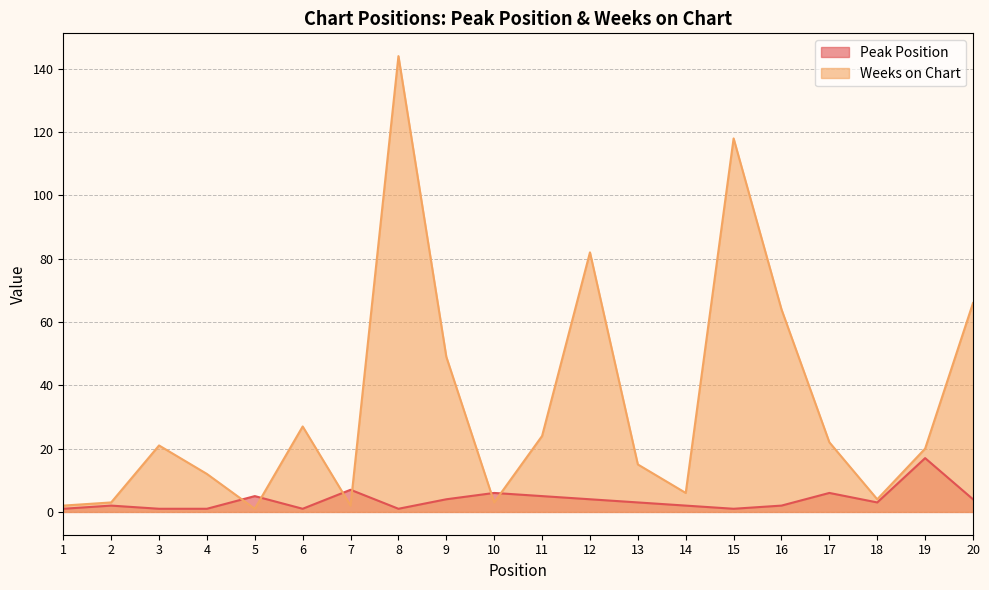

How many times do Peak Position and Weeks on Chart cross each other?

6